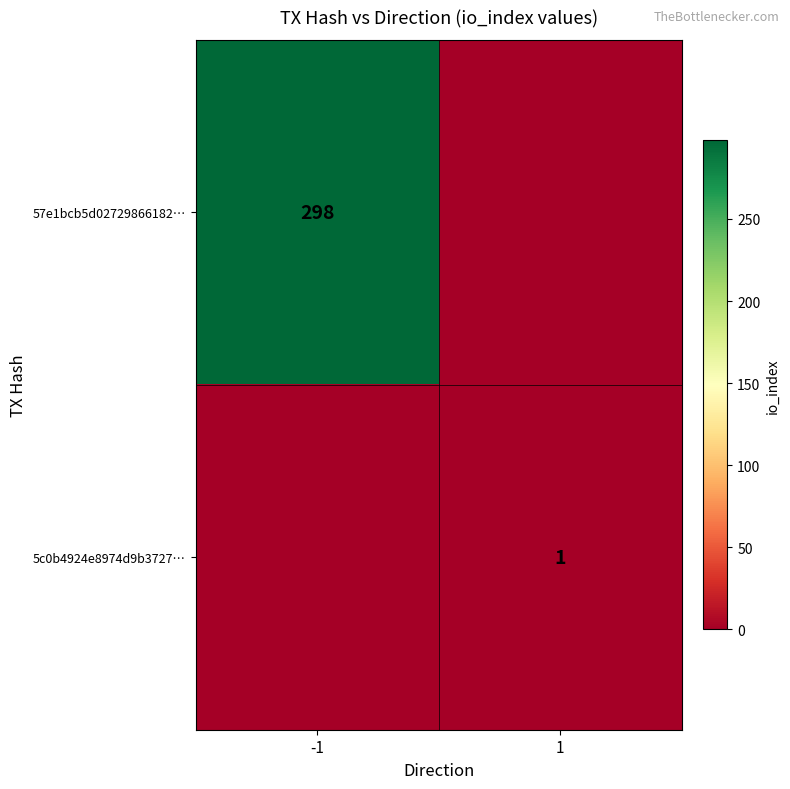

The 5c0b4924e8974d9b3727… series shows 2 at 1. True or false?

False